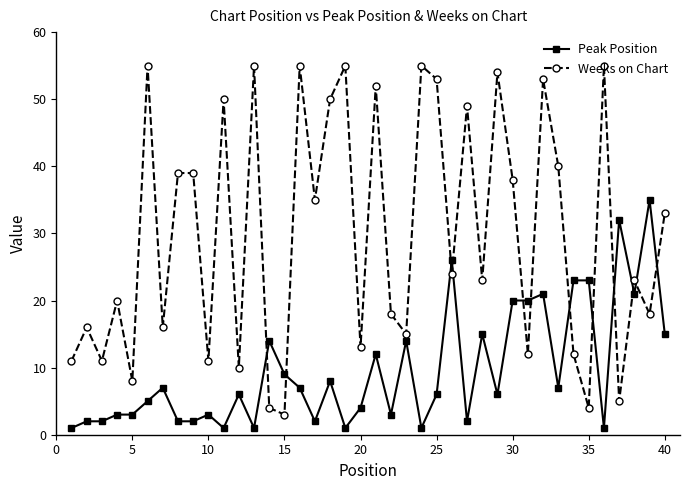

Which series has the widest spread of values?

Weeks on Chart